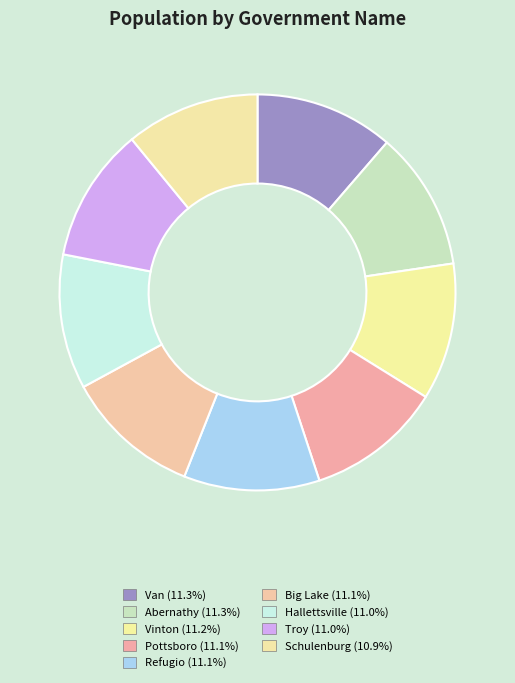

Rank the categories by value from lowest to highest.

Schulenburg, Troy, Hallettsville, Big Lake, Refugio, Pottsboro, Vinton, Abernathy, Van